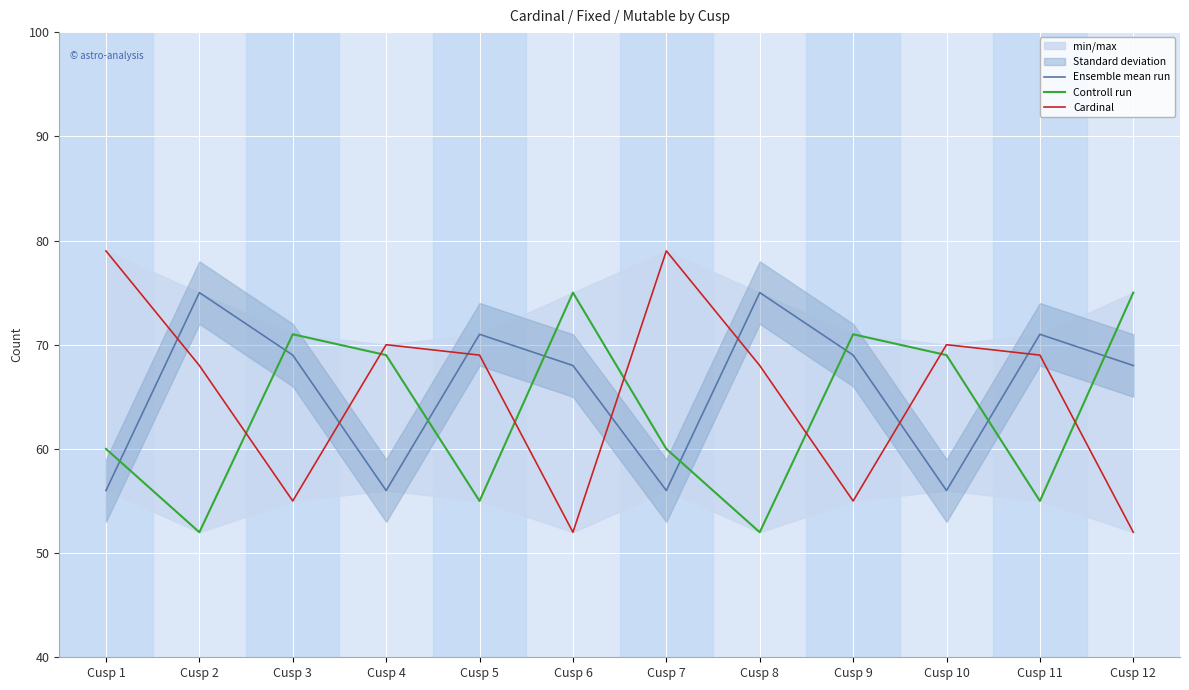

At which category does the chart reach its minimum across all series?

Cusp 2